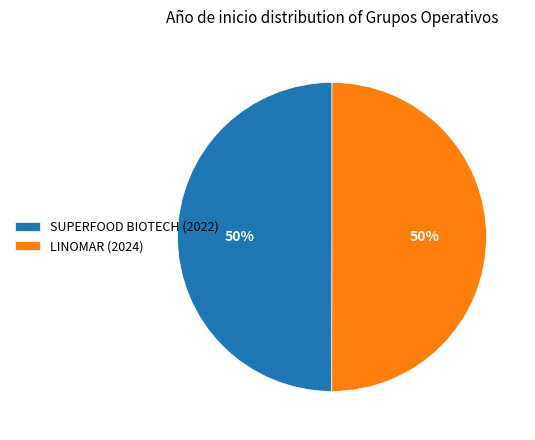

Is it true that LINOMAR (2024) is 60% of the pie?

False